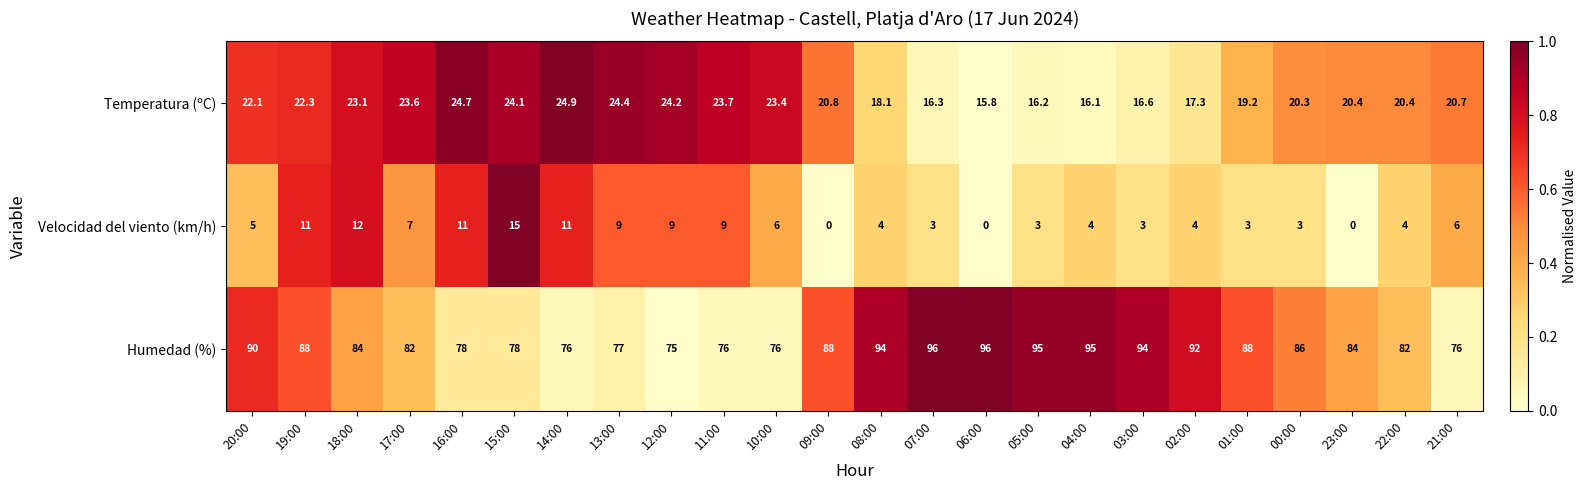

Rank the series by their average value, from highest to lowest.

Humedad (%), Temperatura (ºC), Velocidad del viento (km/h)